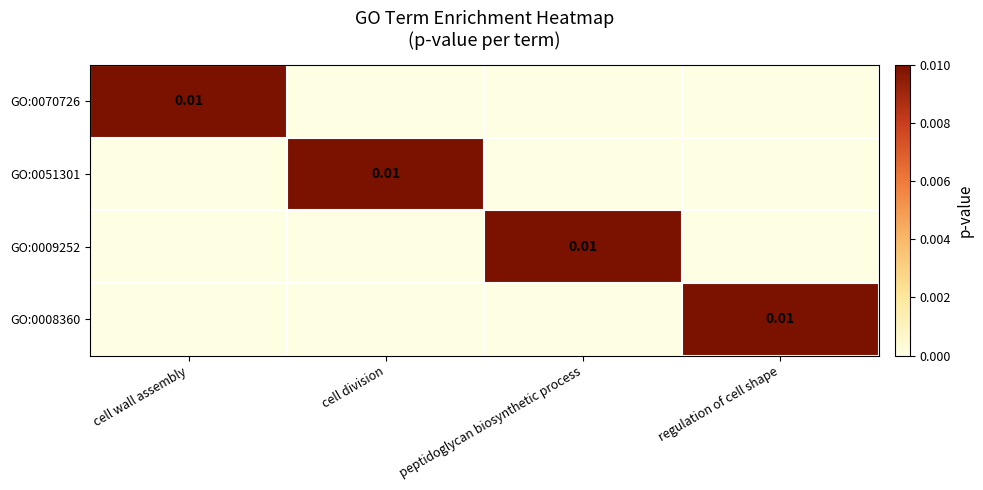

Which category has the lowest value in the GO:0008360 series?

cell wall assembly